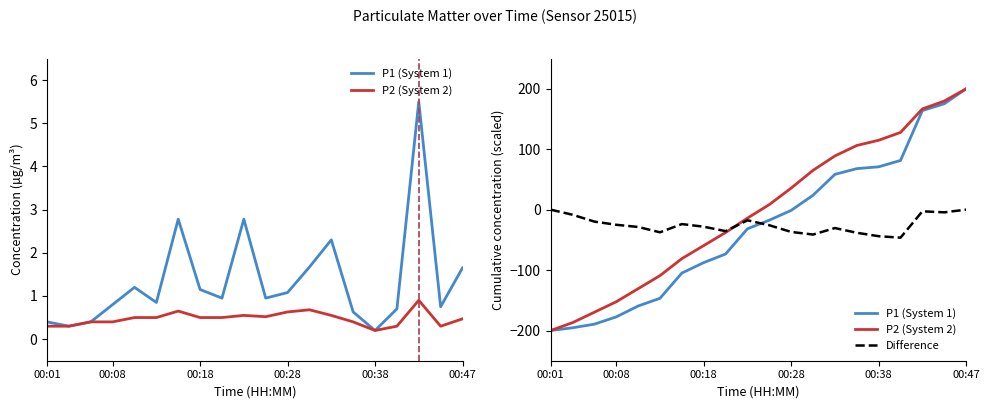

Which label corresponds to the smallest value in the chart?

00:01